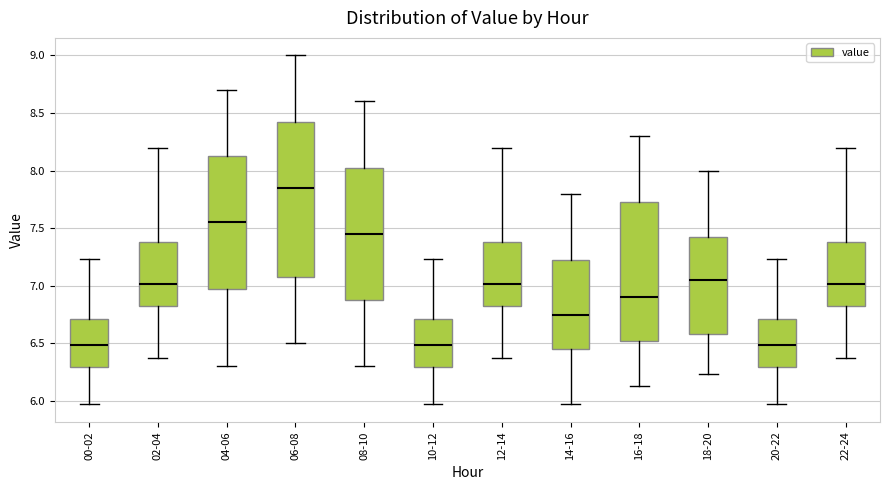

Which box's median line is the highest?

06-08